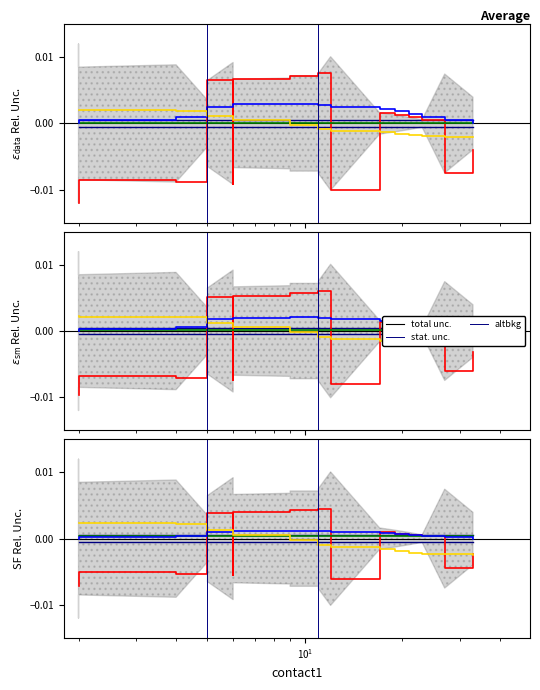

True or false: altbkg and altsig cross at least once.

True